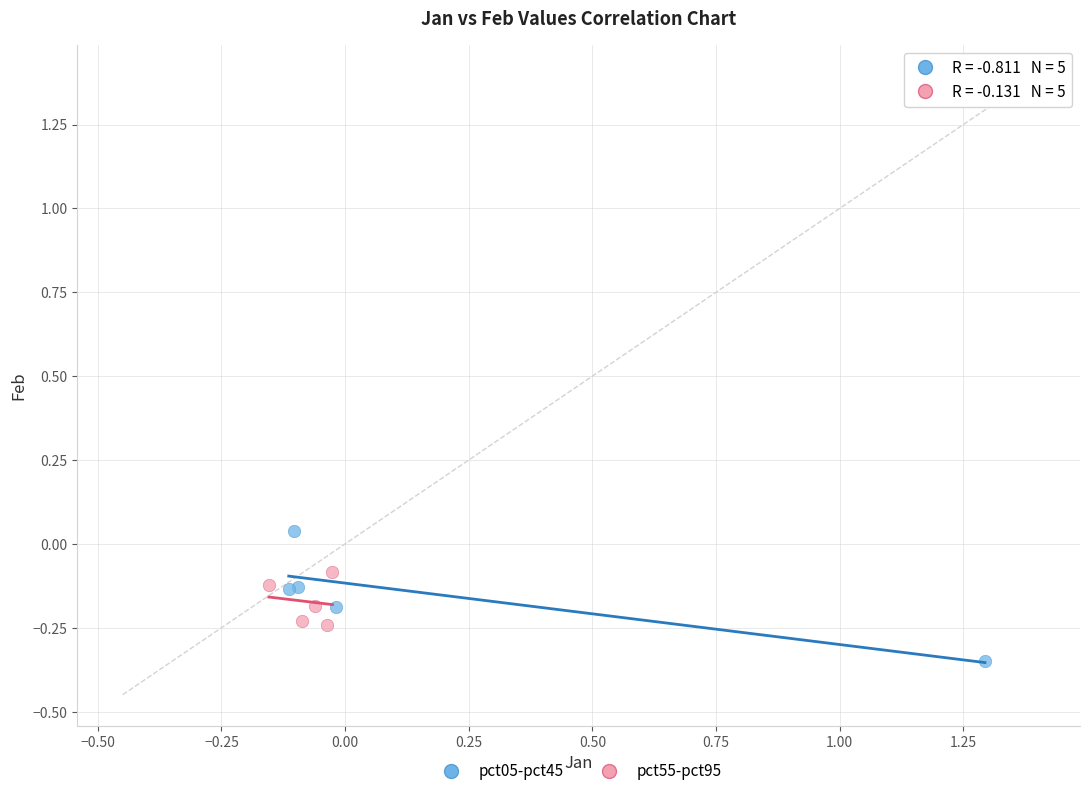

Which series has the largest Y range (max minus min)?

pct05-pct45